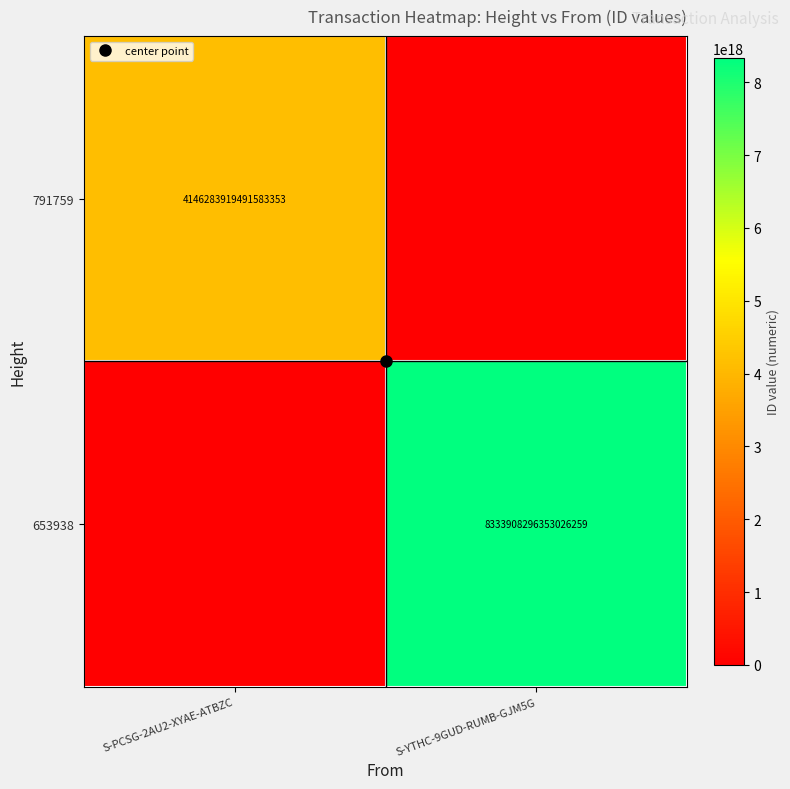

Rank the series by their average value, from highest to lowest.

653938, 791759